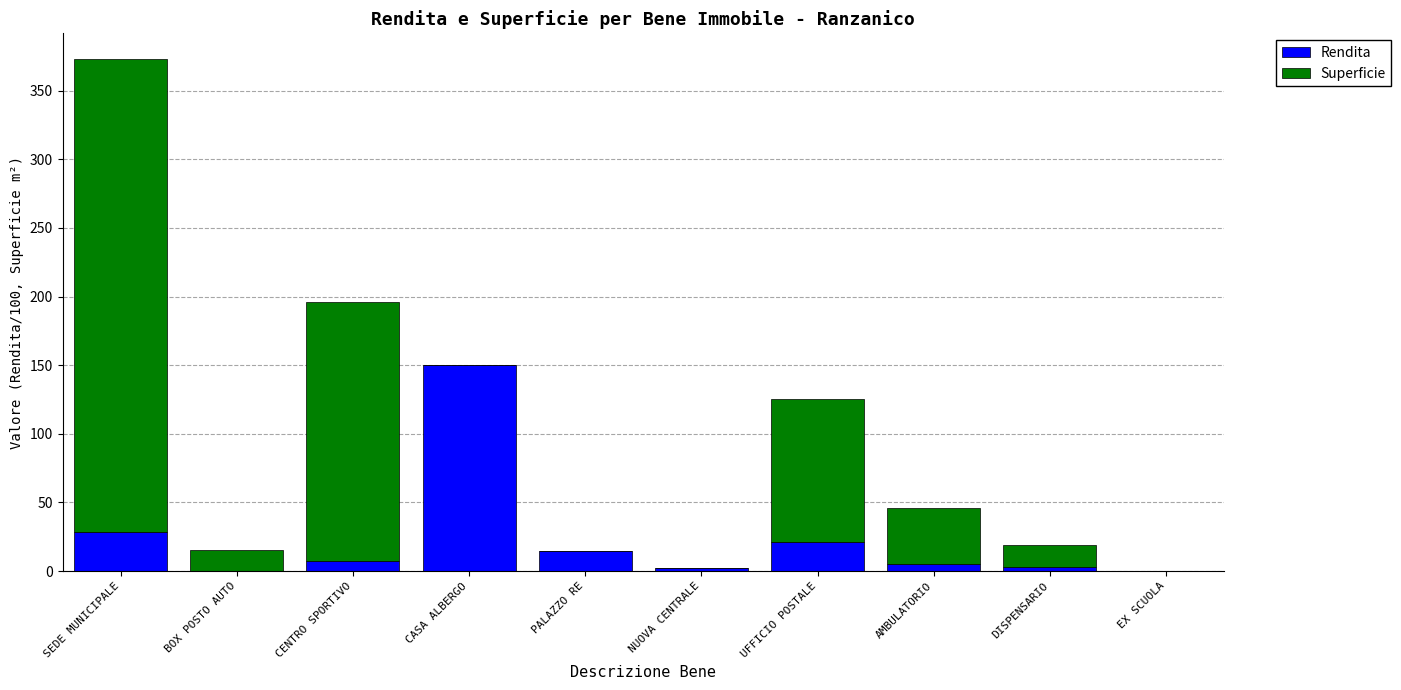

At which category is the sum across all series the highest?

SEDE MUNICIPALE